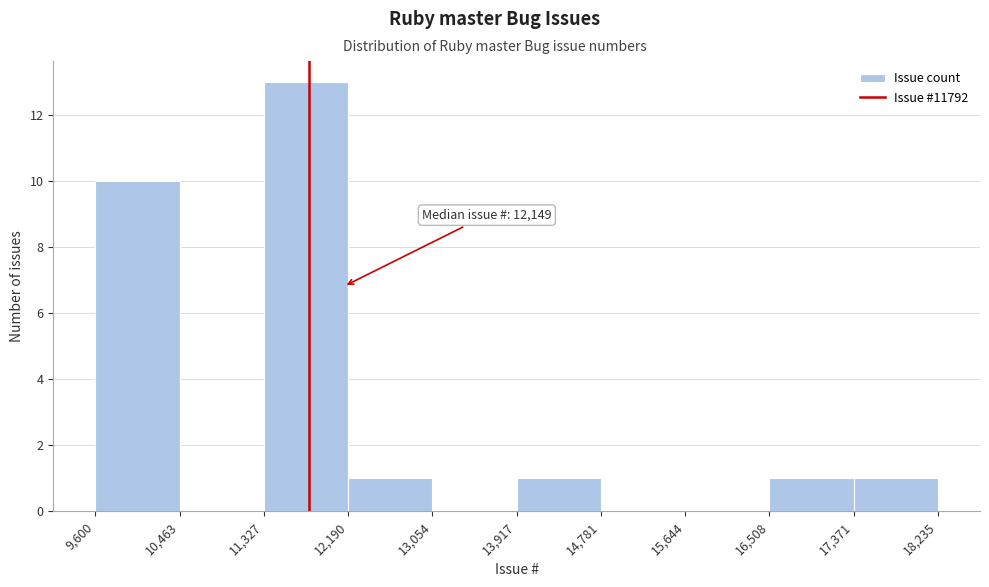

Which range on the x-axis has the tallest bar?

11,327 to 12,190